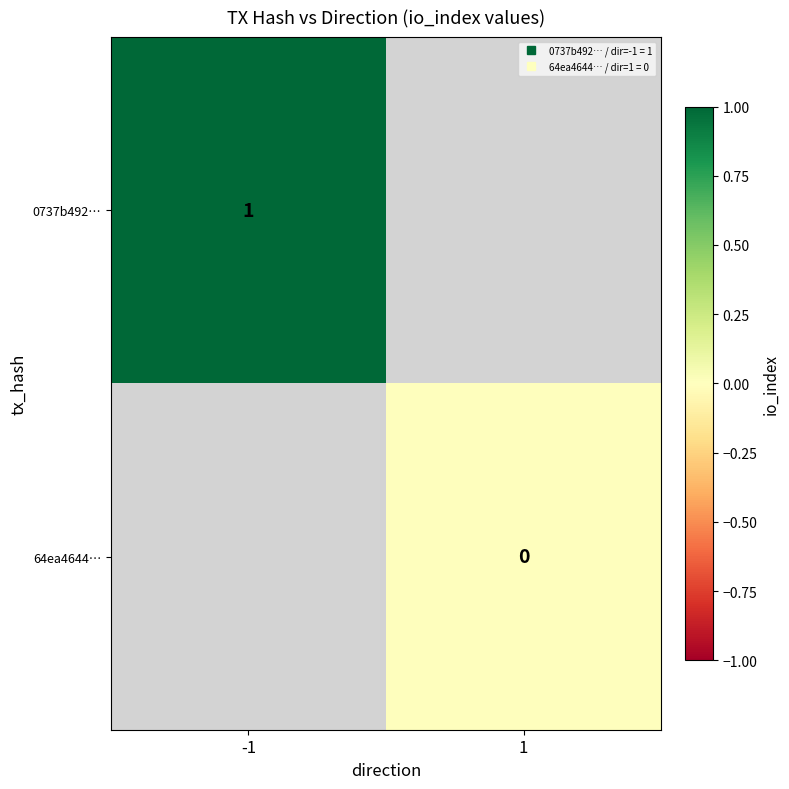

Count the number of categories in the chart.

2